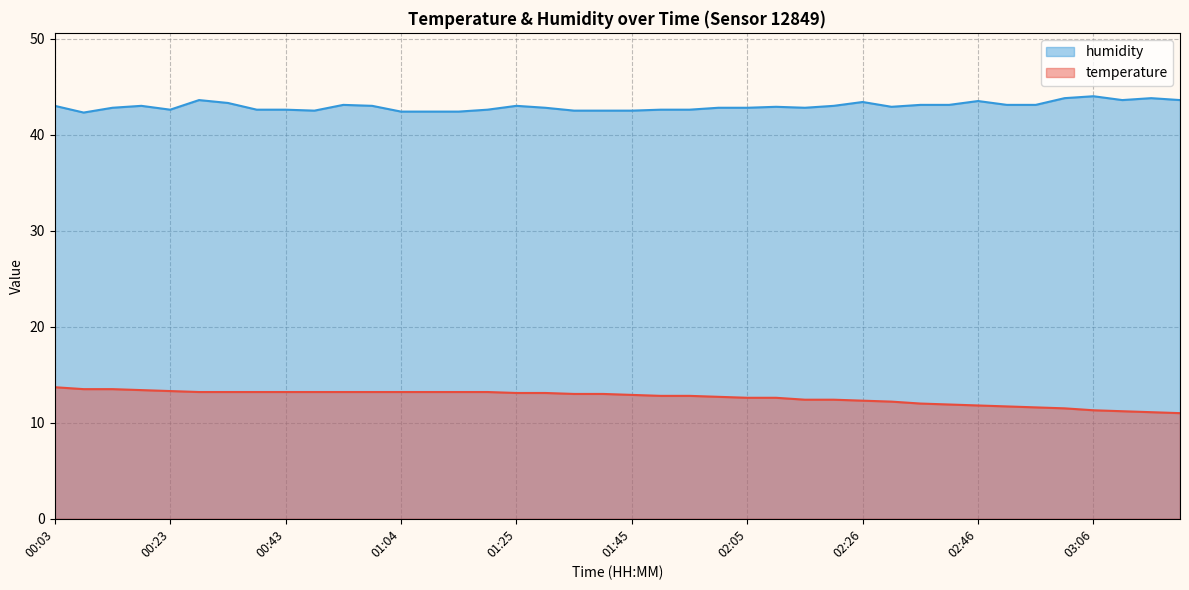

True or false: temperature and humidity intersect in this chart.

False